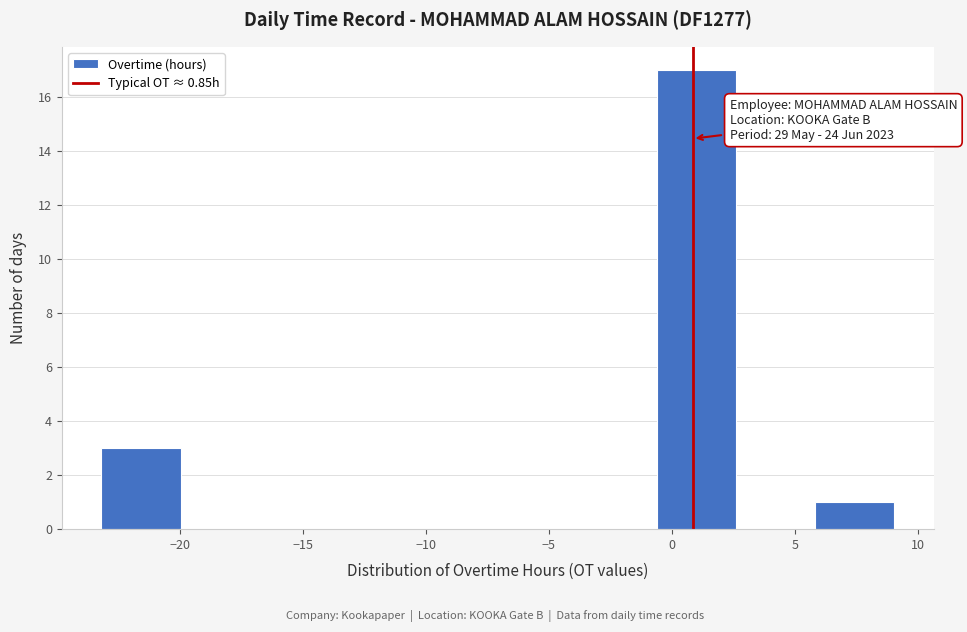

Over which range of the x-axis is the bar tallest?

-0.5 to 2.5